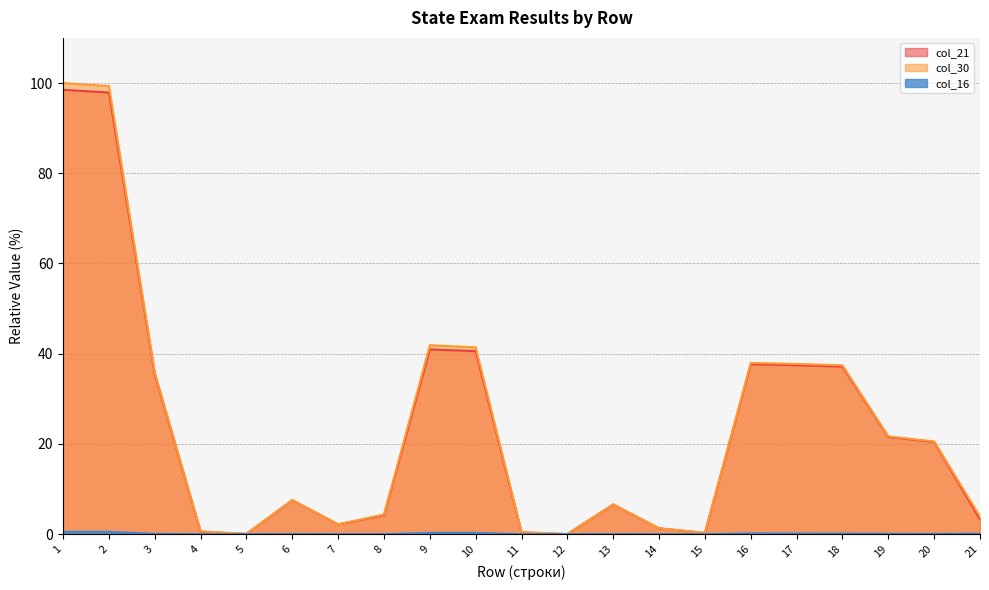

True or false: col_30 and col_16 intersect in this chart.

False